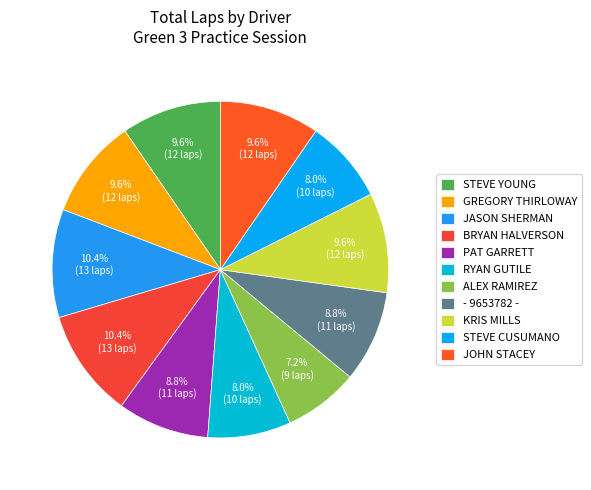

Is there any slice that represents more than half of the pie?

No